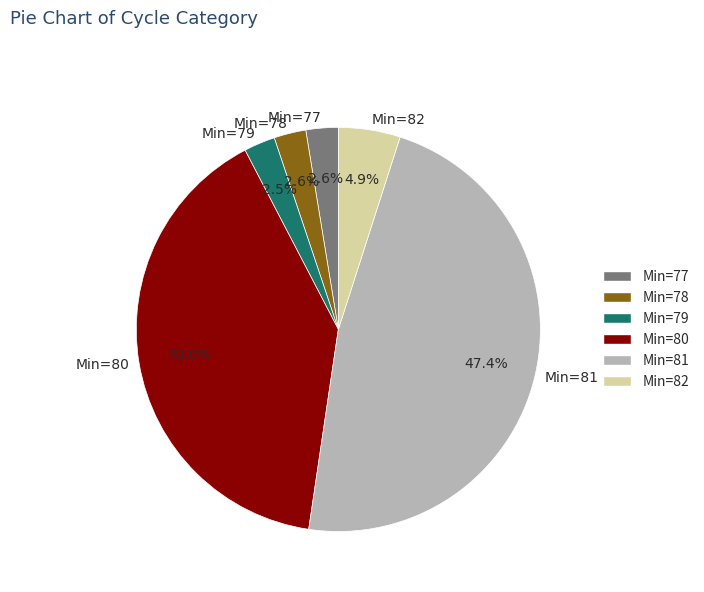

What percentage is NOT represented by Min=80?

60.0%